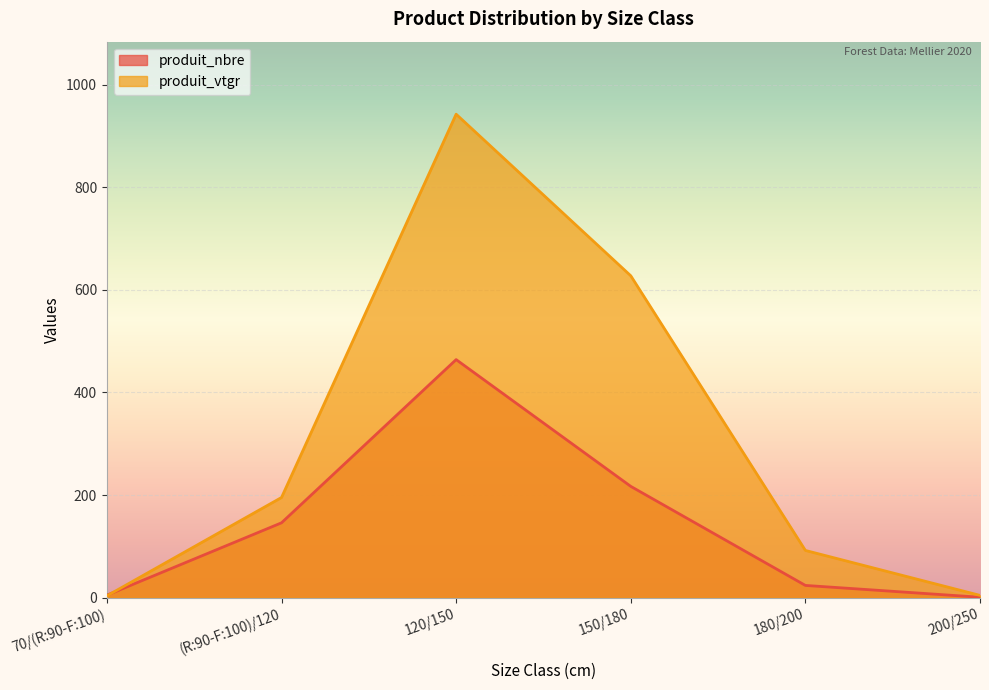

In produit_vtgr, how many points are higher than both neighbors (excluding endpoints)?

1